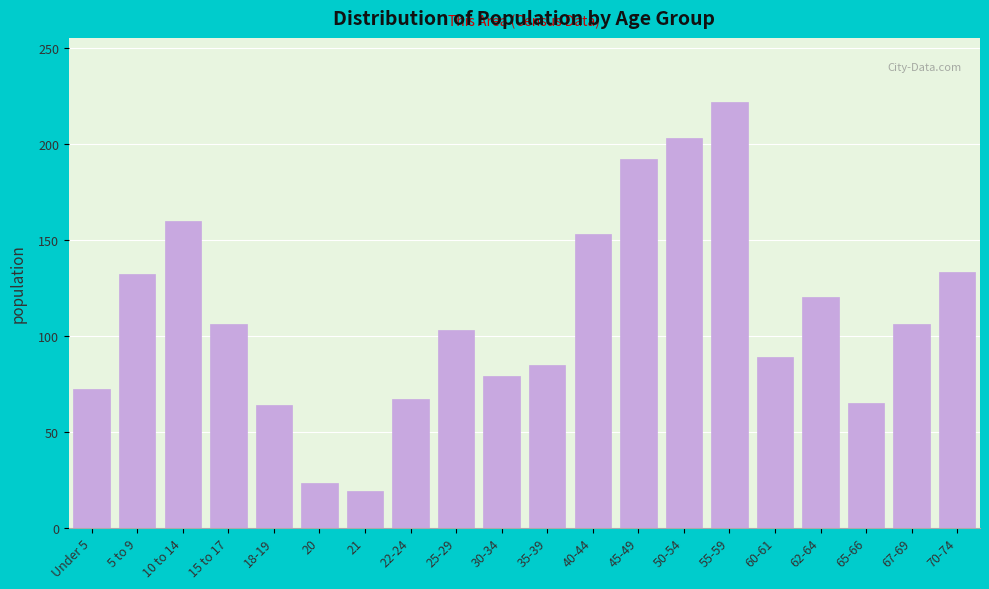

What is the maximum value shown in the chart?

222